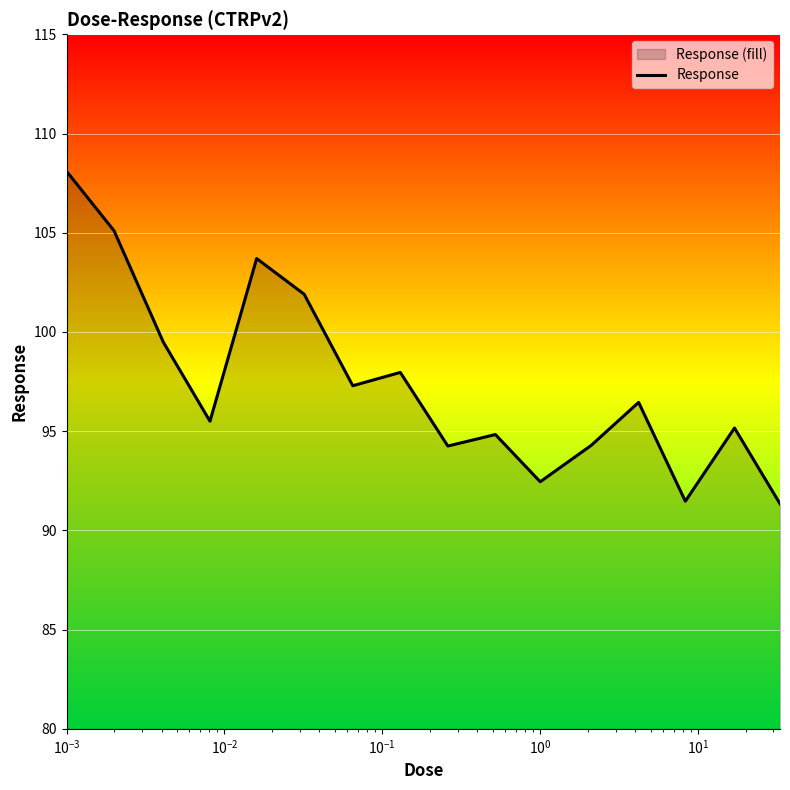

How many lines are shown in the chart?

1